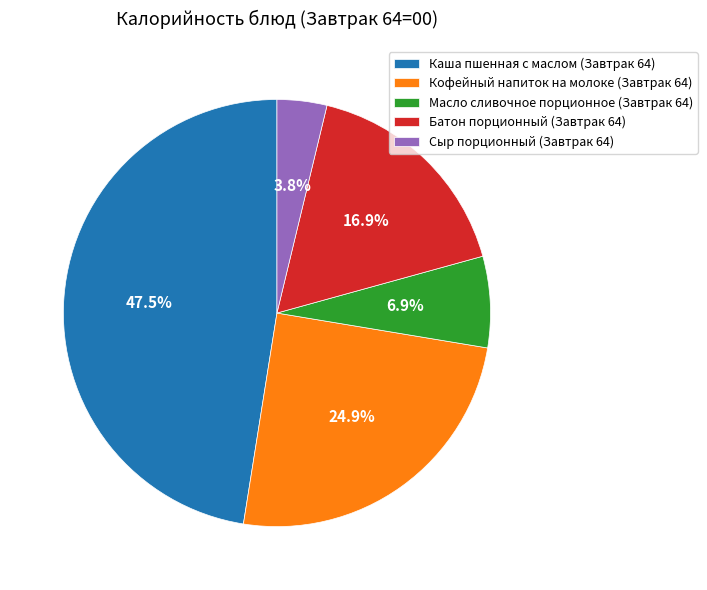

What is the ratio of the value at Масло сливочное порционное (Завтрак 64) to the value at Кофейный напиток на молоке (Завтрак 64)?

0.3